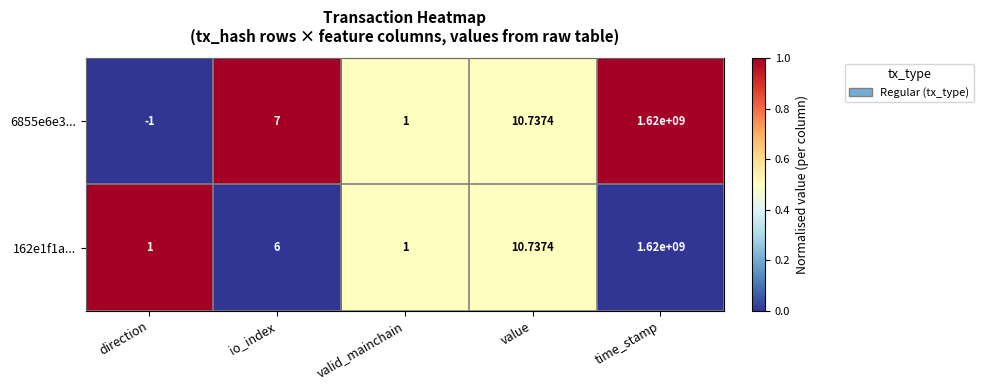

At which label does 162e1f1a... reach its peak?

time_stamp